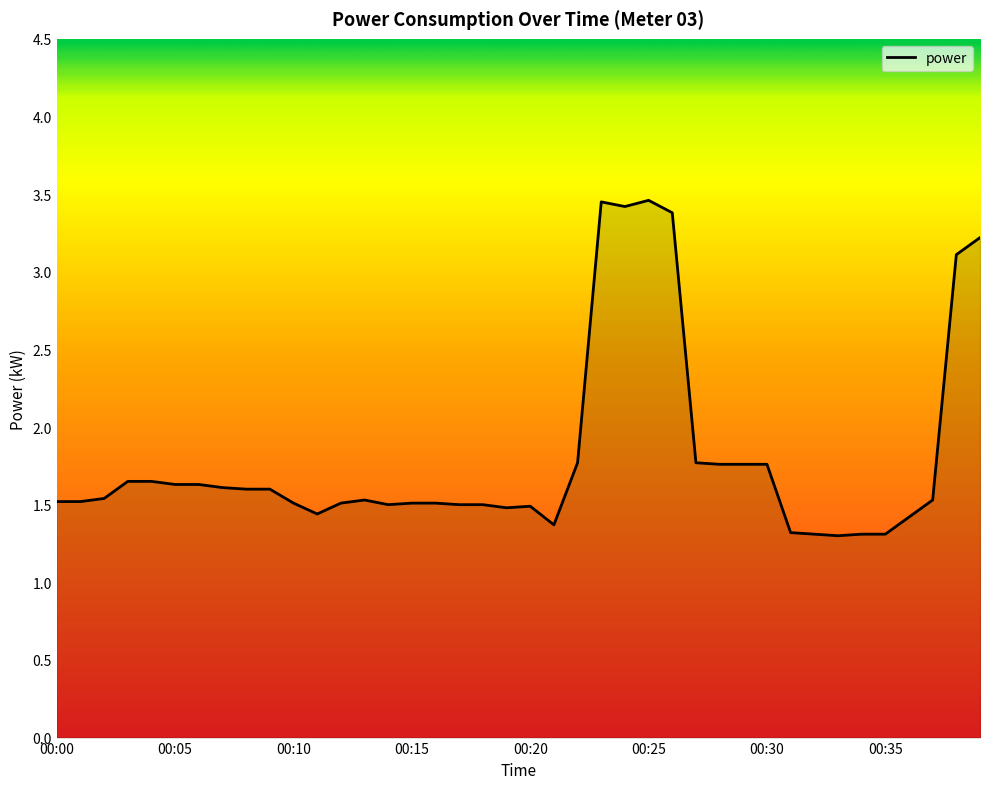

What is the smallest value displayed?

1.3